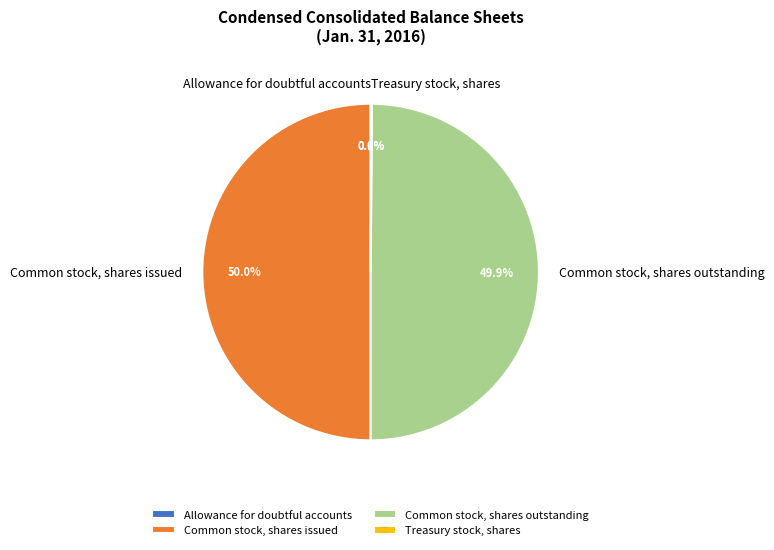

To the nearest percent, what is the difference between the largest and smallest slice percentages?

50%